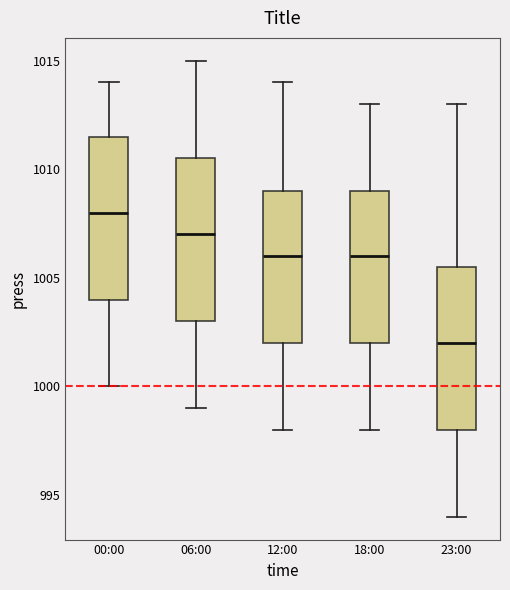

Reading left to right, transcribe this box plot: for each box, give where its median line is, the range the box spans, and where its two whiskers end, as read against the y-axis. The values are not printed on the chart, so give them approximately, as read against the axis.

00:00: median 1008.0, box 1004.0 to 1011.5, whiskers 1000.0 to 1014.0
06:00: median 1007.0, box 1003.0 to 1010.5, whiskers 999.0 to 1015.0
12:00: median 1006.0, box 1002.0 to 1009.0, whiskers 998.0 to 1014.0
18:00: median 1006.0, box 1002.0 to 1009.0, whiskers 998.0 to 1013.0
23:00: median 1002.0, box 998.0 to 1005.5, whiskers 994.0 to 1013.0